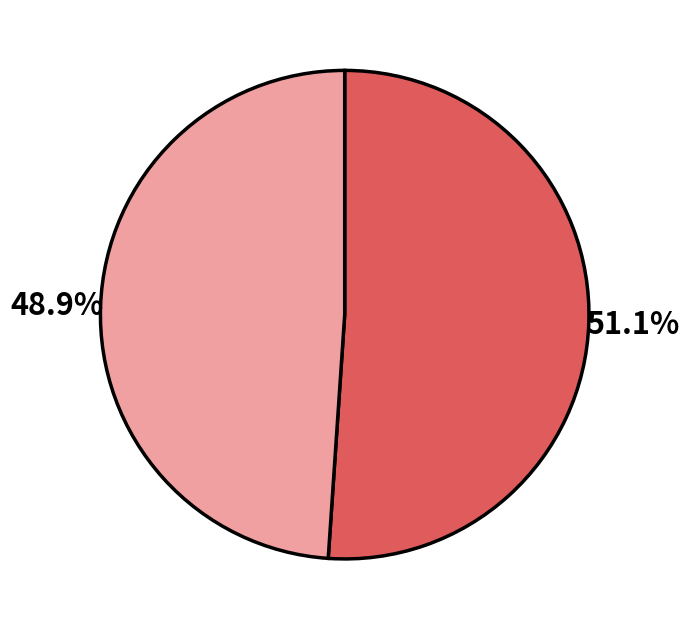

To the nearest percent, what is the average slice percentage?

50%